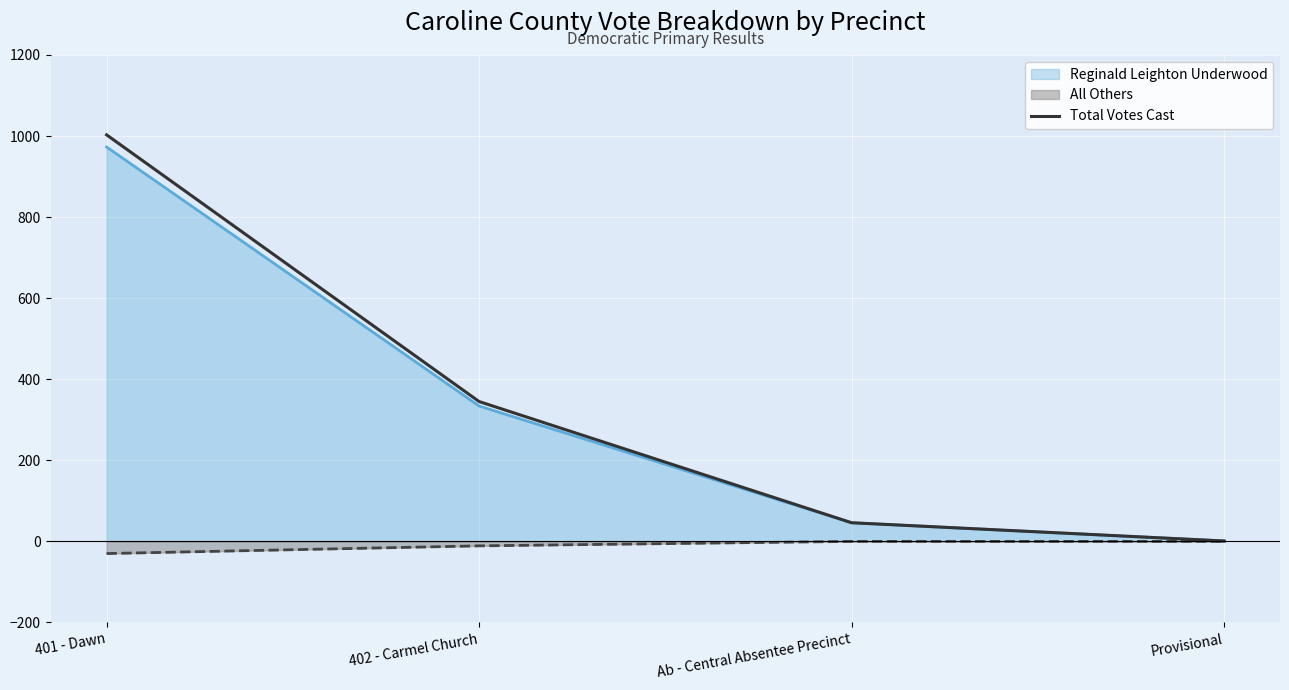

What is the difference between the maximum and minimum values?

1002